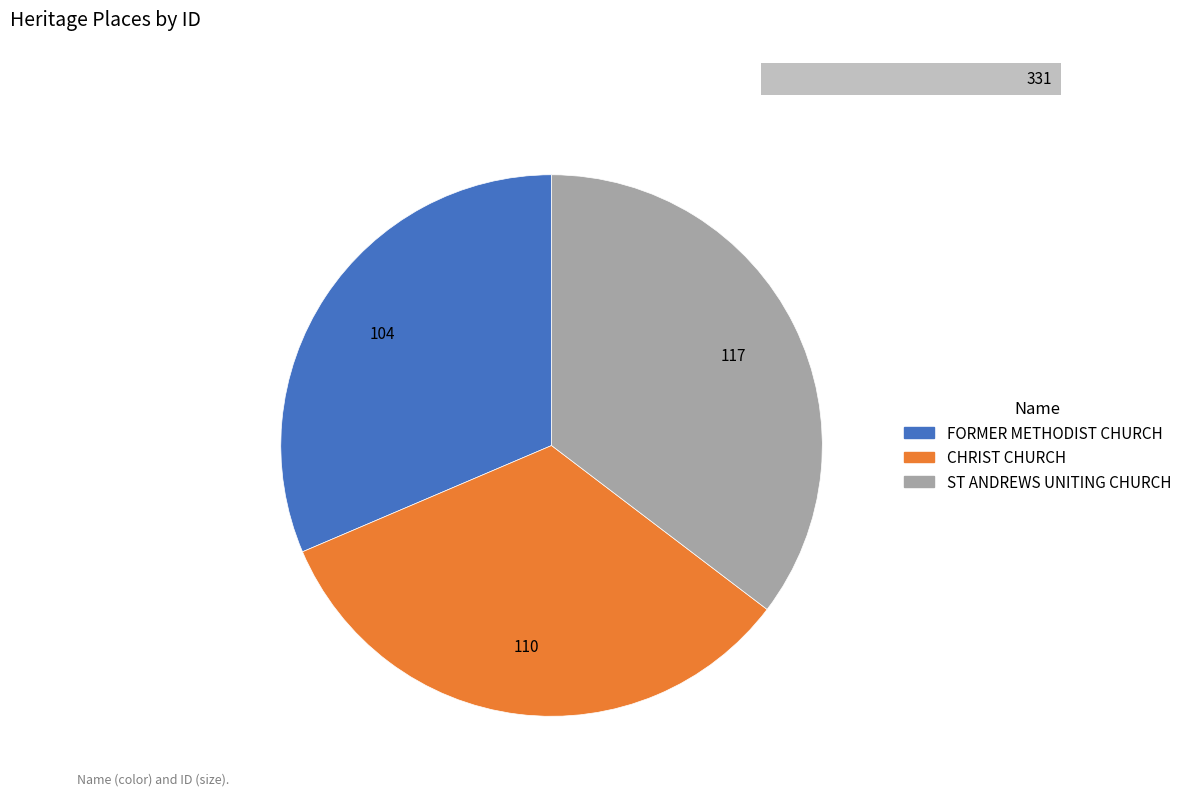

Count the number of slices in the pie.

3